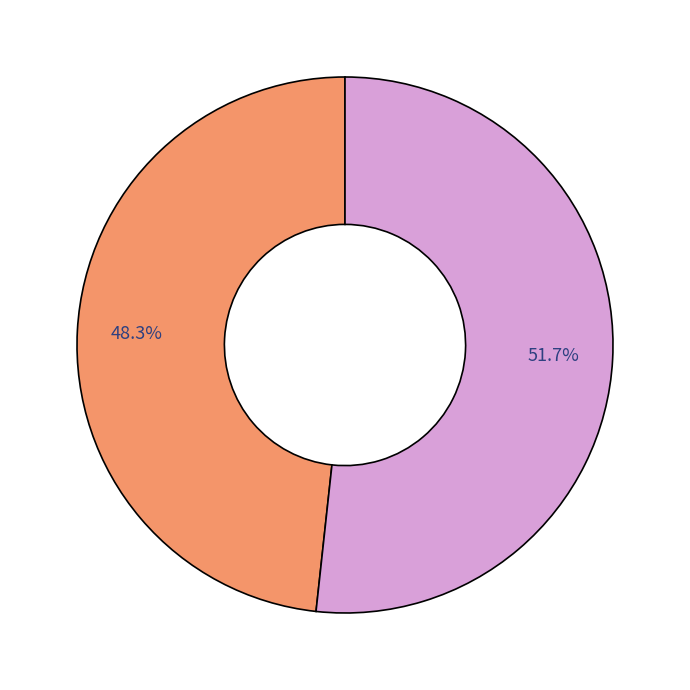

Is there a majority slice in this chart?

Yes